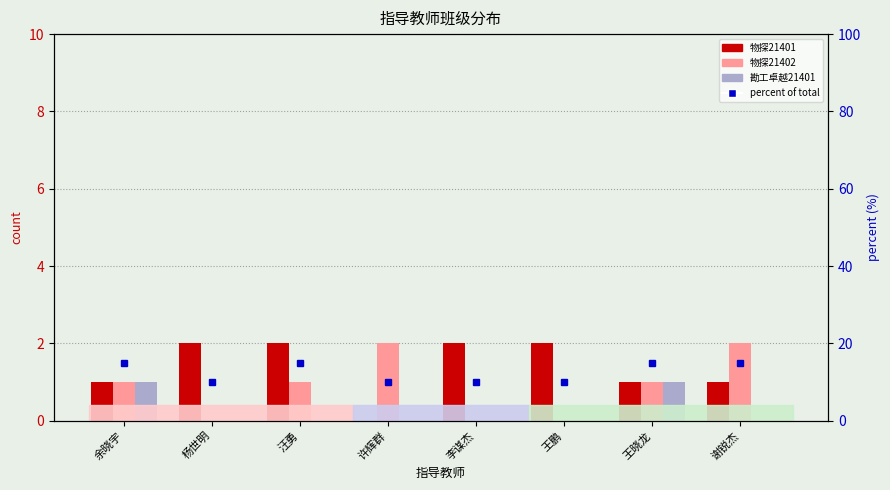

Which has a higher value, 汪勇 or 李谋杰?

汪勇